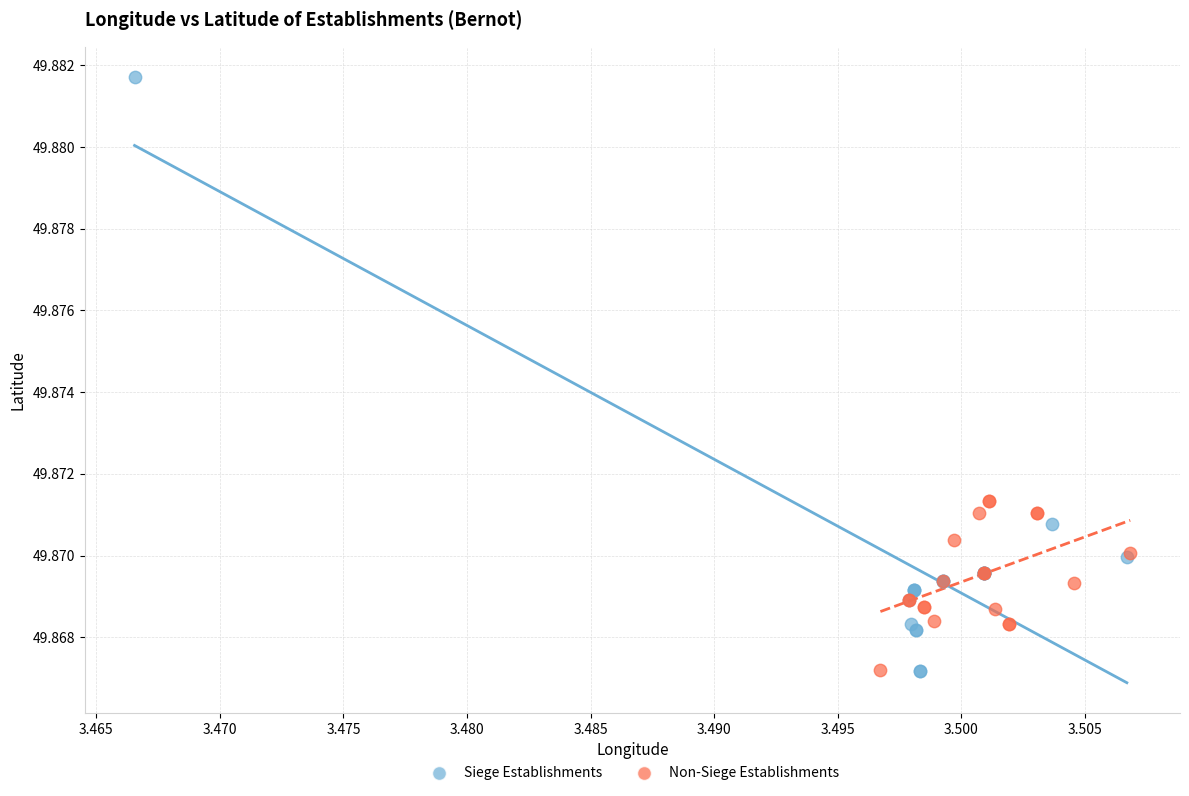

Which series contains the highest Y value?

Siege Establishments